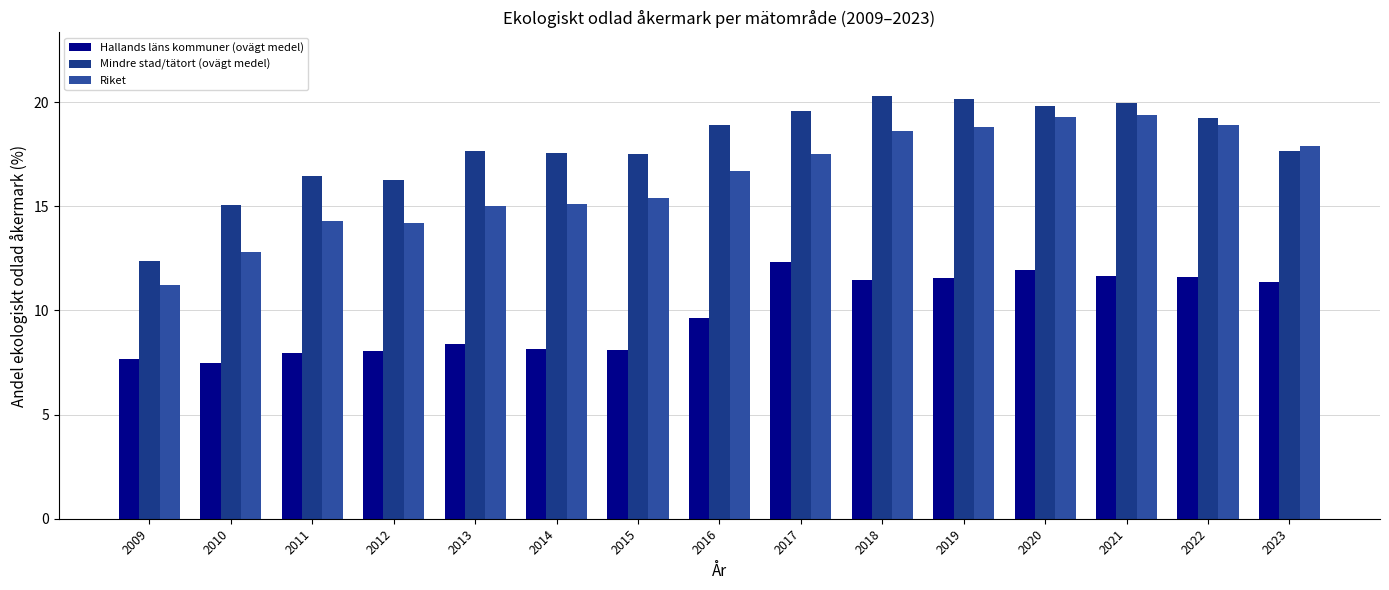

What is the total value across all series at 2019?

50.5